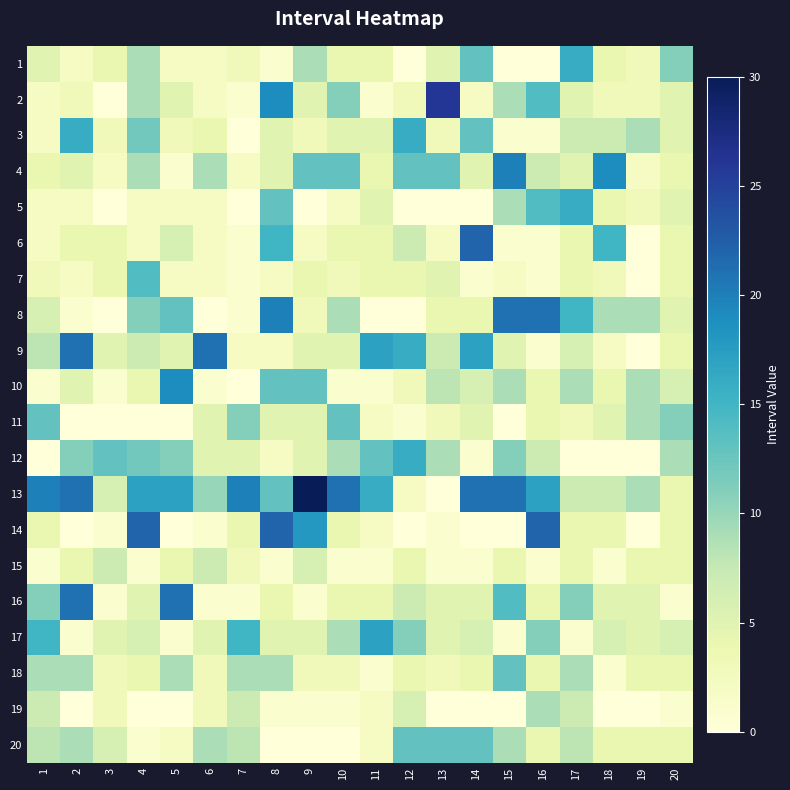

Which category has the highest value across all series?

9